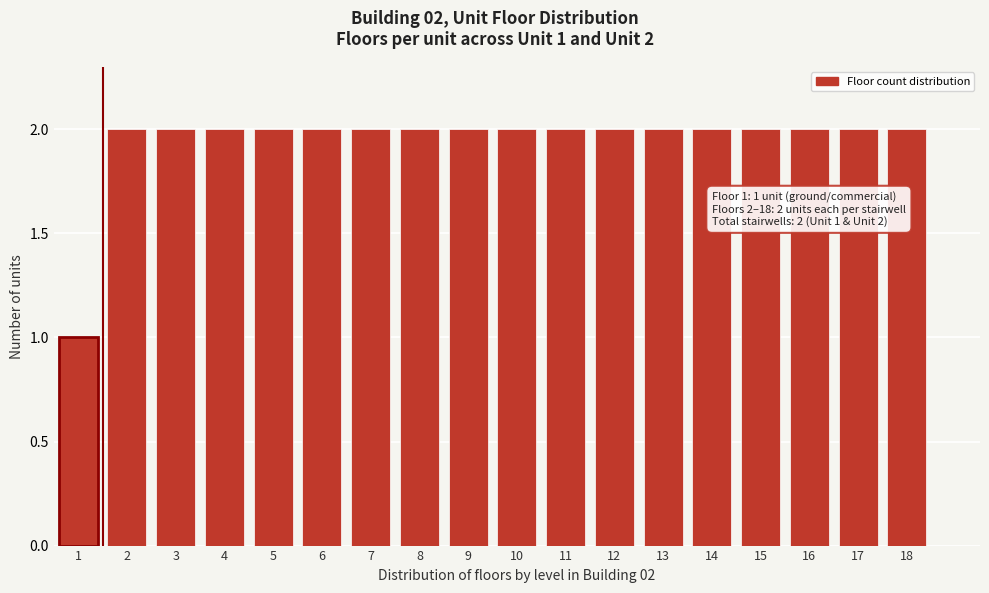

Reading left to right, extract all data points from this chart.

1	2	2	2	2	2	2	2	2	2	2	2	2	2	2	2	2	2